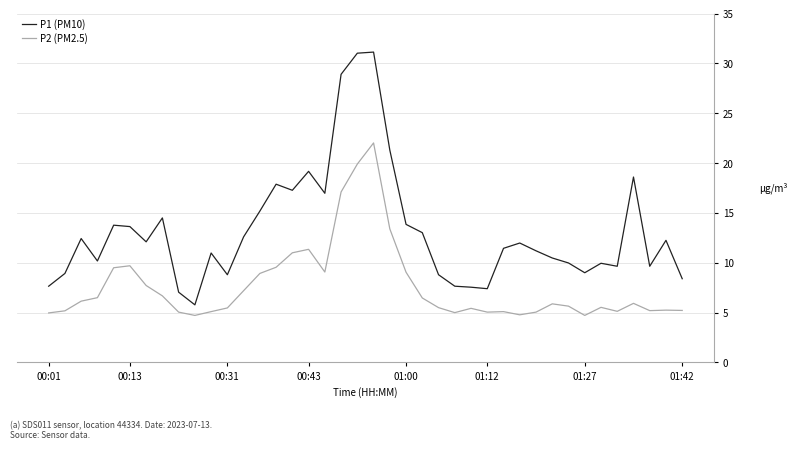

Which series has the largest total across all categories?

P1 (PM10)